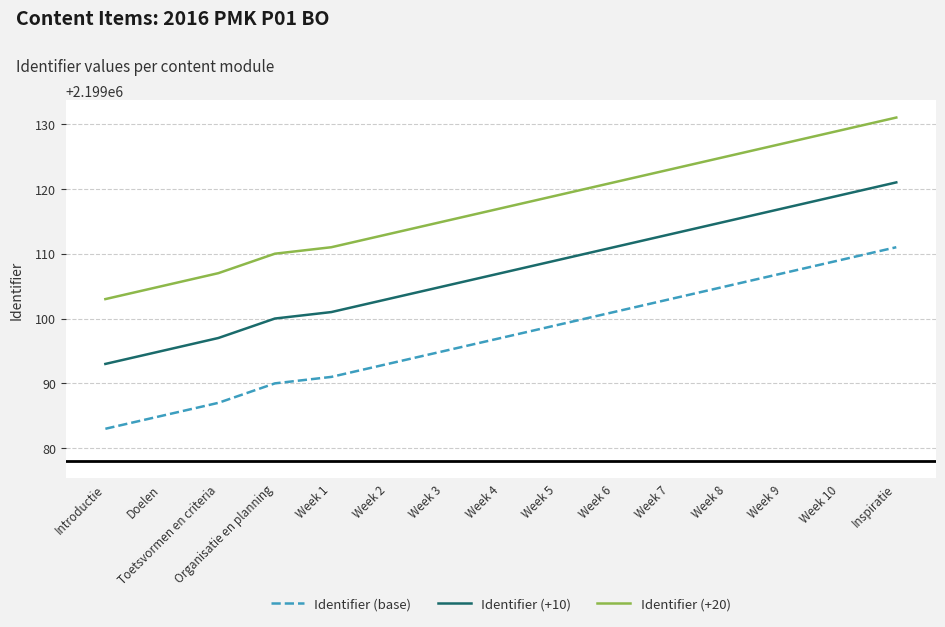

What is the difference between the Identifier (+10) values at Week 2 and Week 8?

12